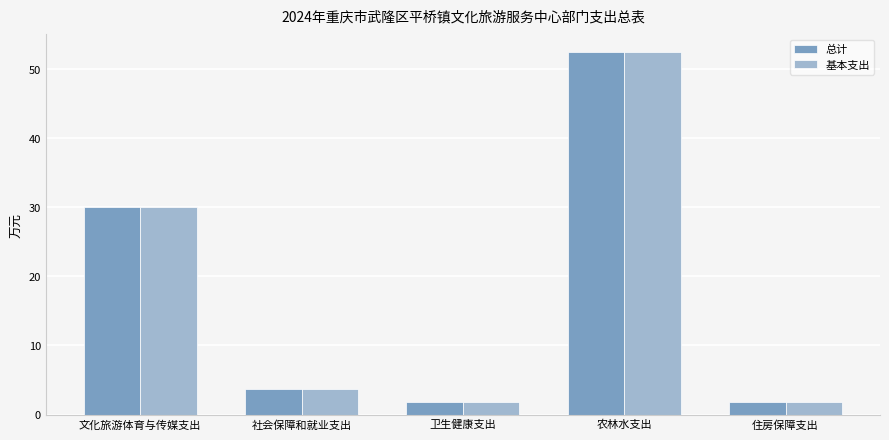

Where is 基本支出 nearest to the value 27?

文化旅游体育与传媒支出